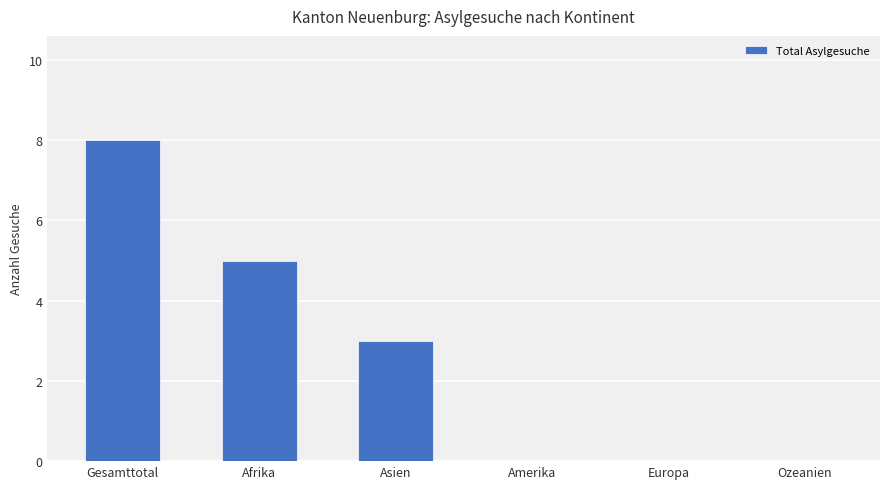

How many categories are shown in the chart?

6